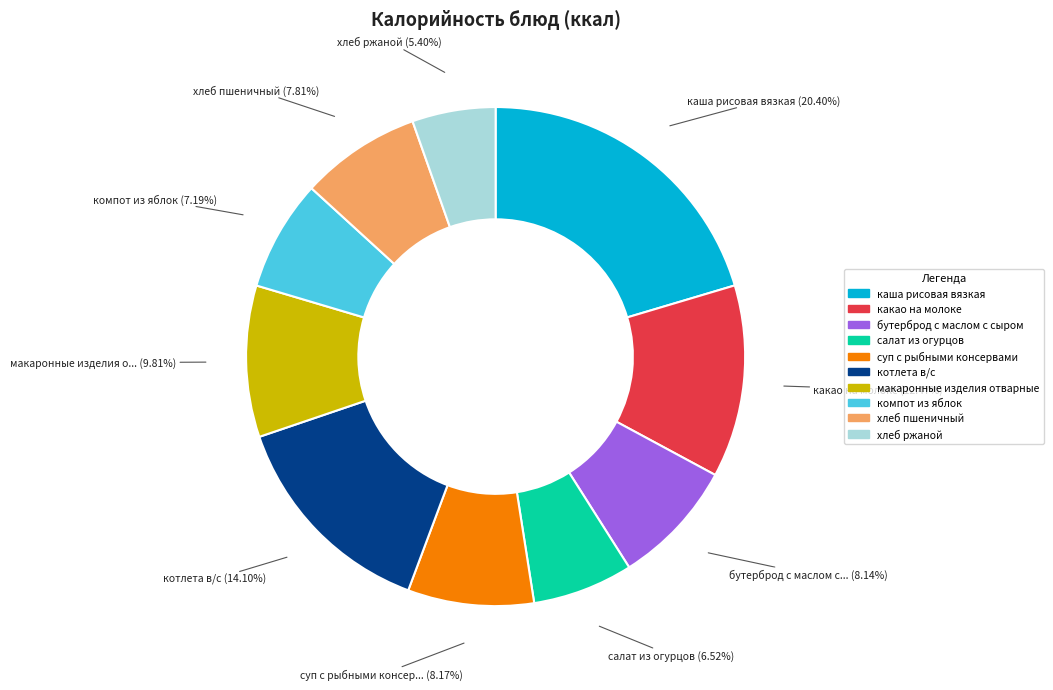

Is there a majority slice in this chart?

No